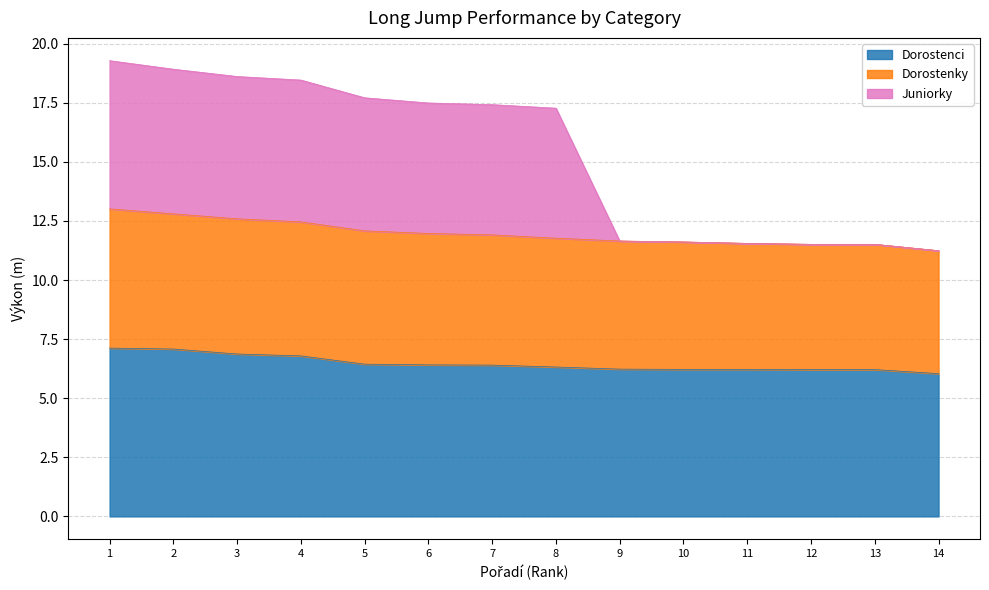

The Dorostenci series shows 6.2 at 11. True or false?

True